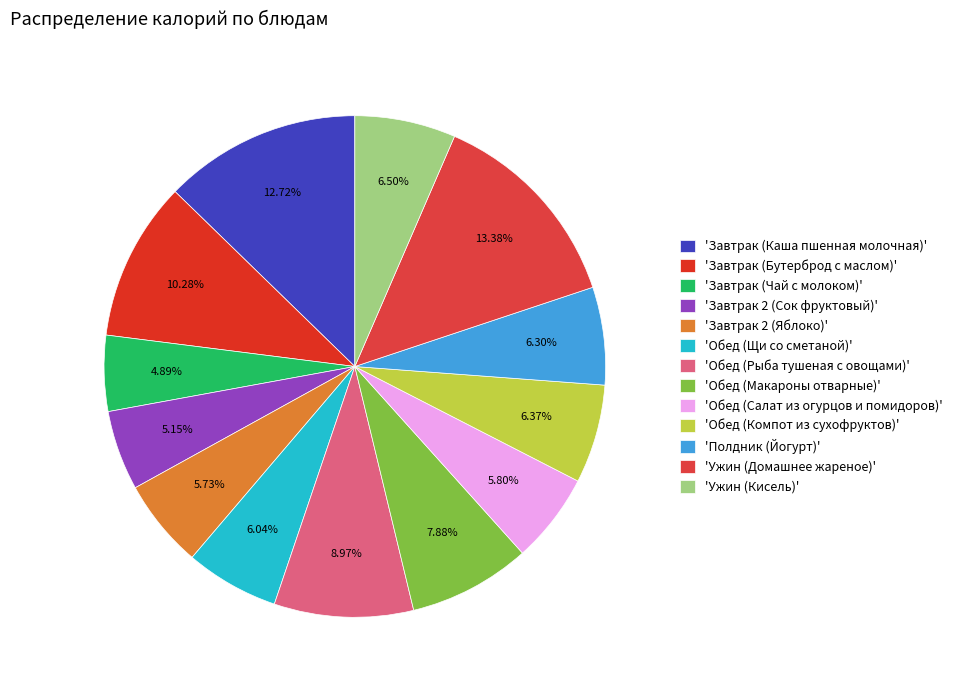

How many slices are in this pie chart?

13